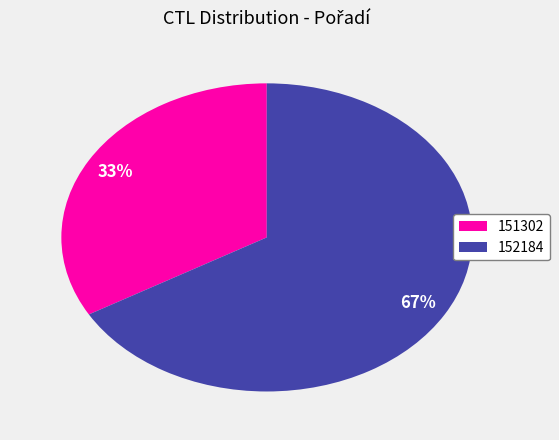

Count the number of slices in the pie.

2